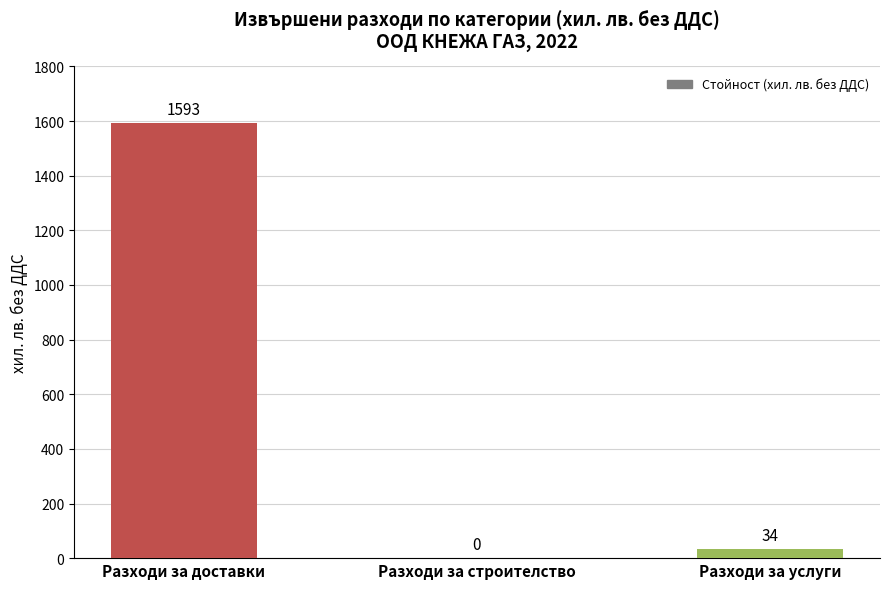

Are the bars horizontal?

No